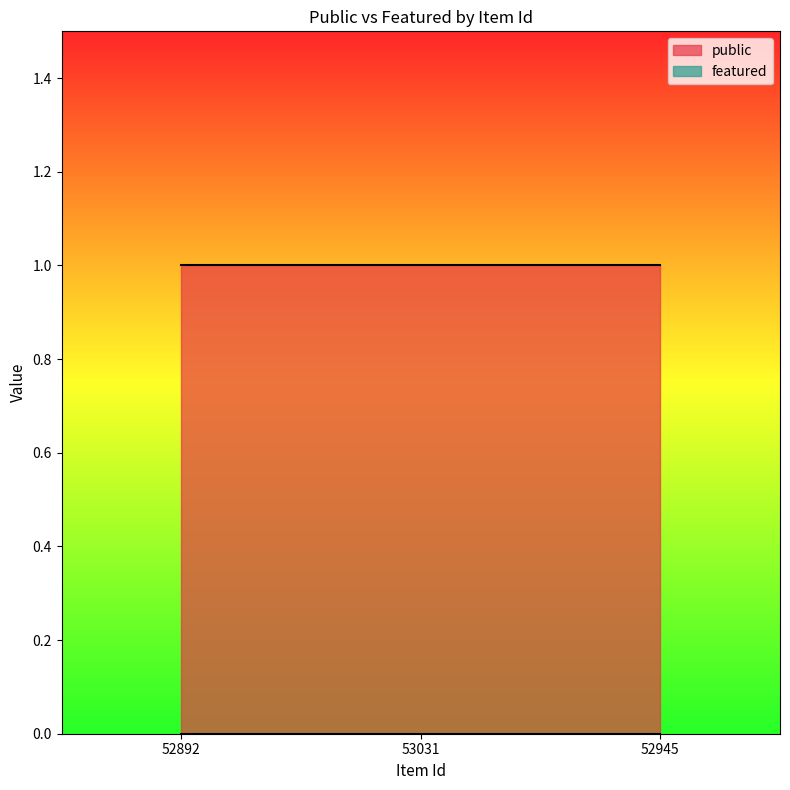

Reading left to right, list all the values displayed in this chart.

public: 1	1	1
featured: 0	0	0